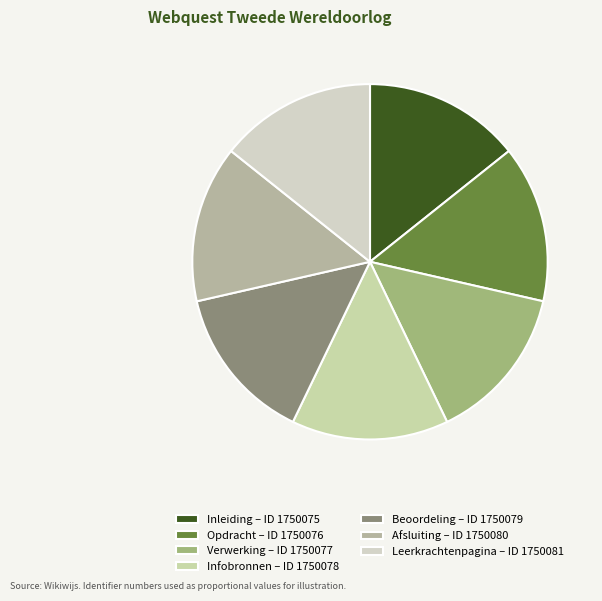

How many segments does this pie chart have?

7